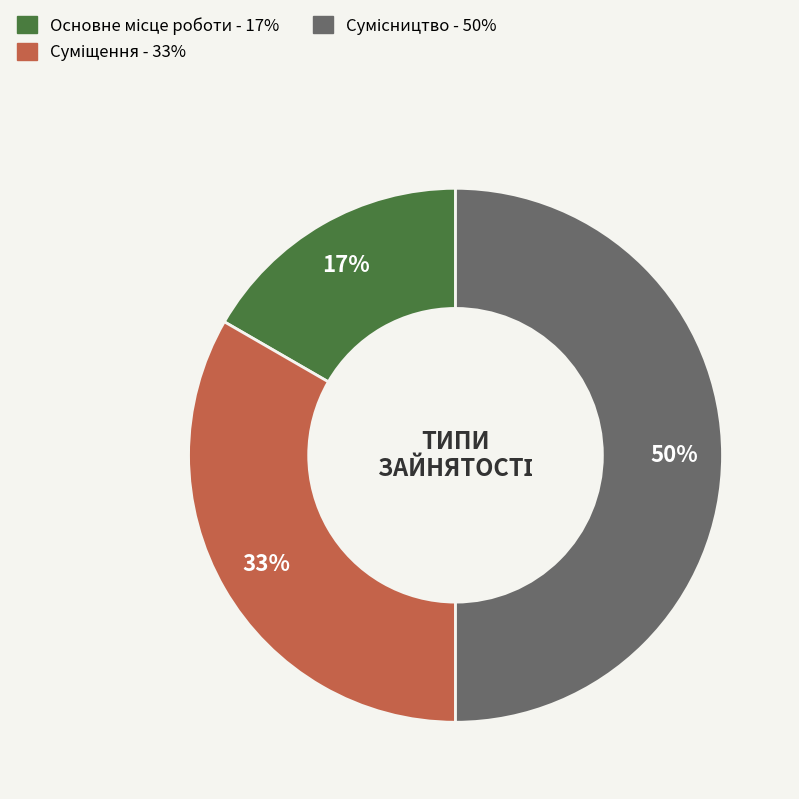

To the nearest percent, what is the difference between the largest and smallest slice percentages?

33%